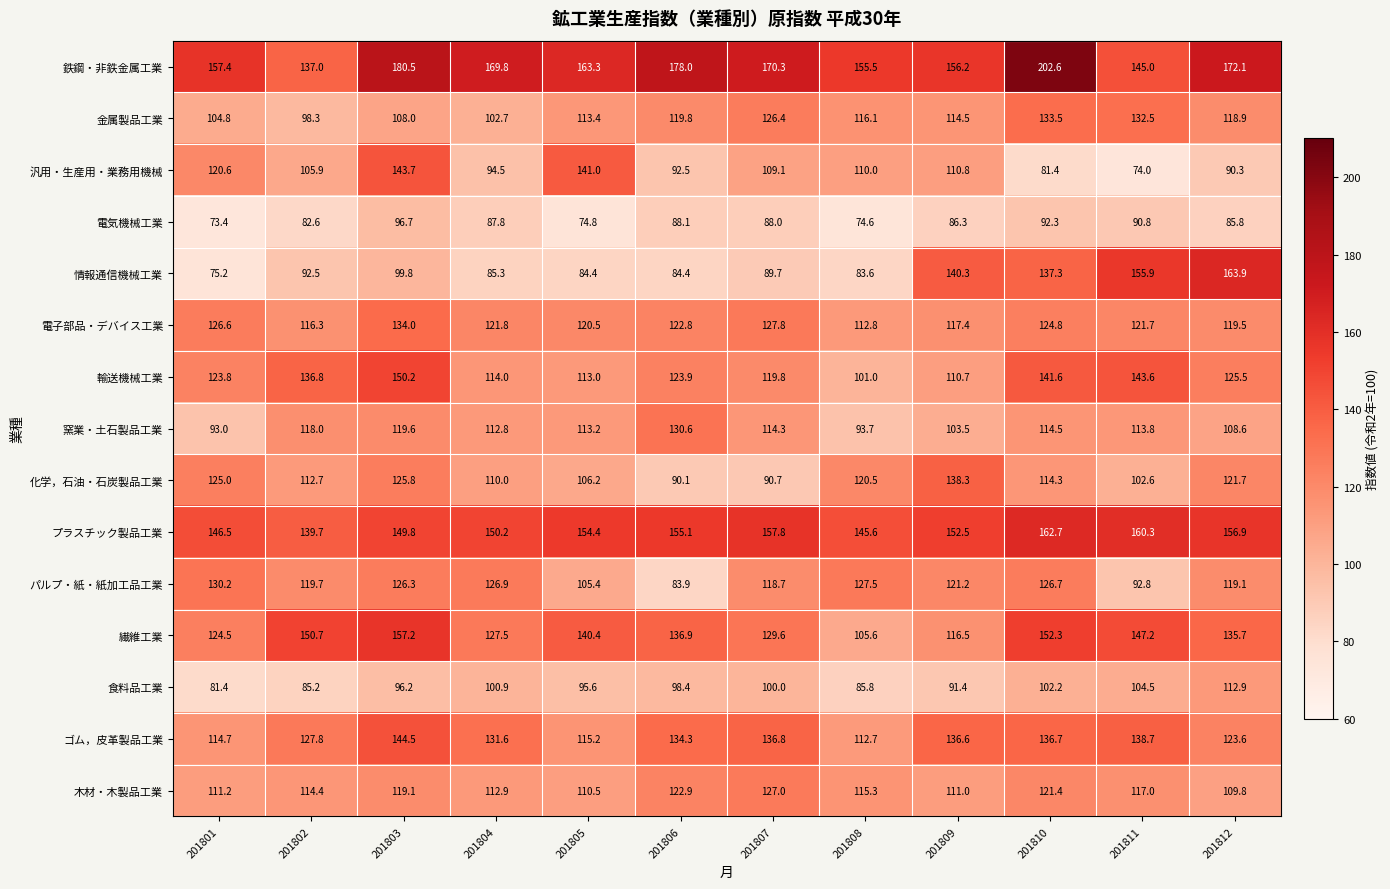

The value of 窯業・土石製品工業 at 201802 is 118.0. True or false?

True